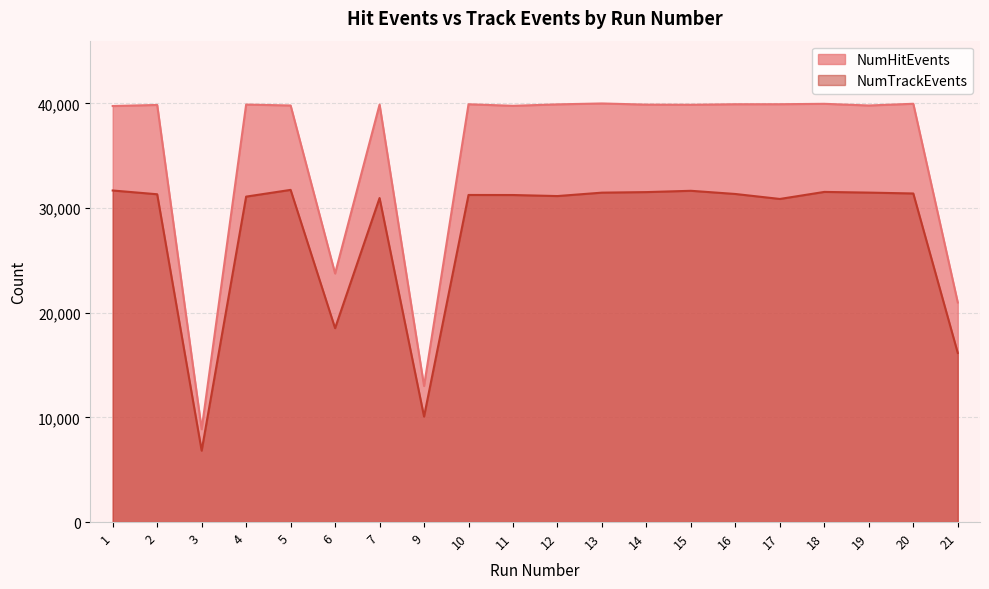

At which category is the sum across all series the highest?

5